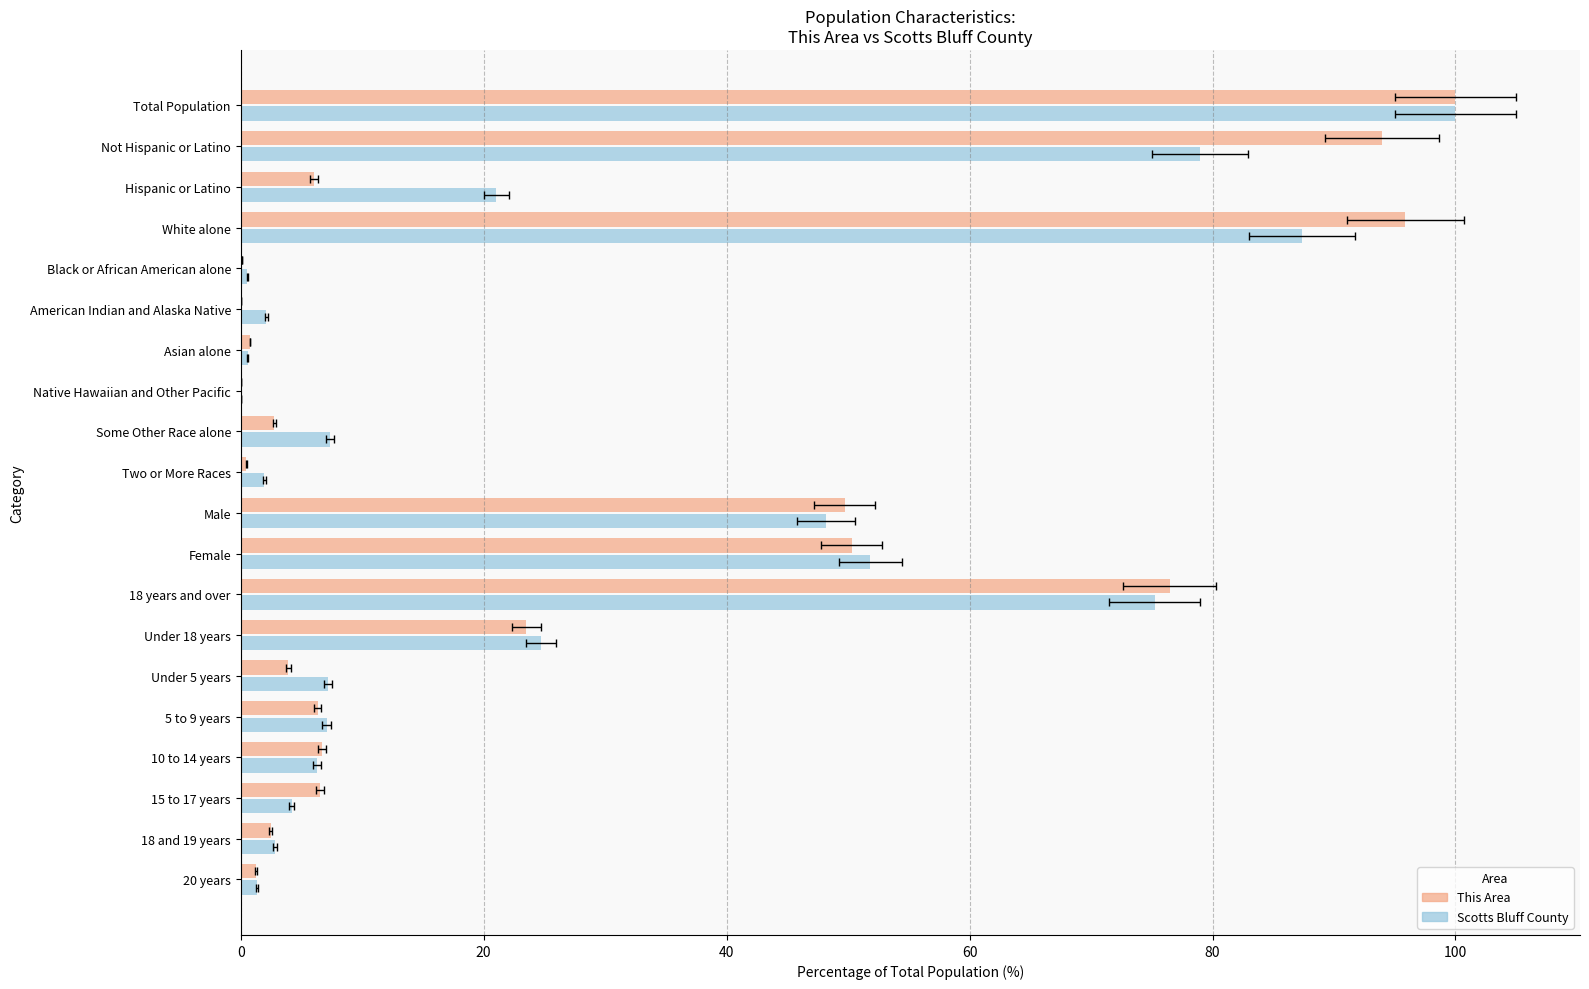

At how many categories does at least one series exceed 4?

13